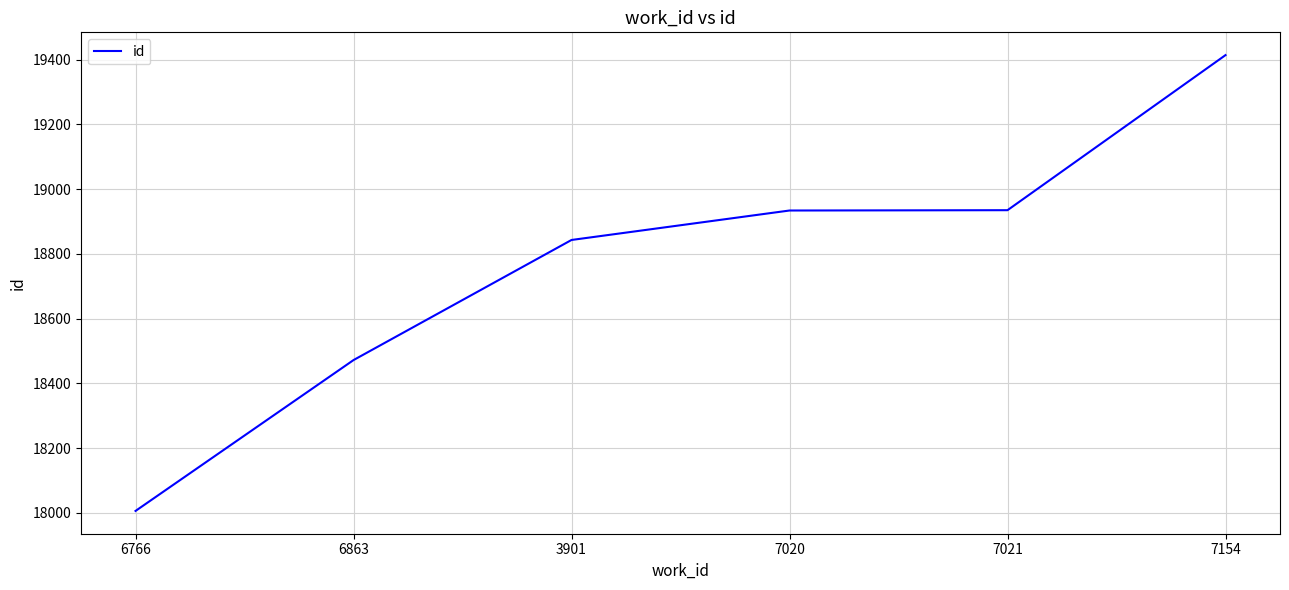

The value at 7020 is 33575. True or false?

False